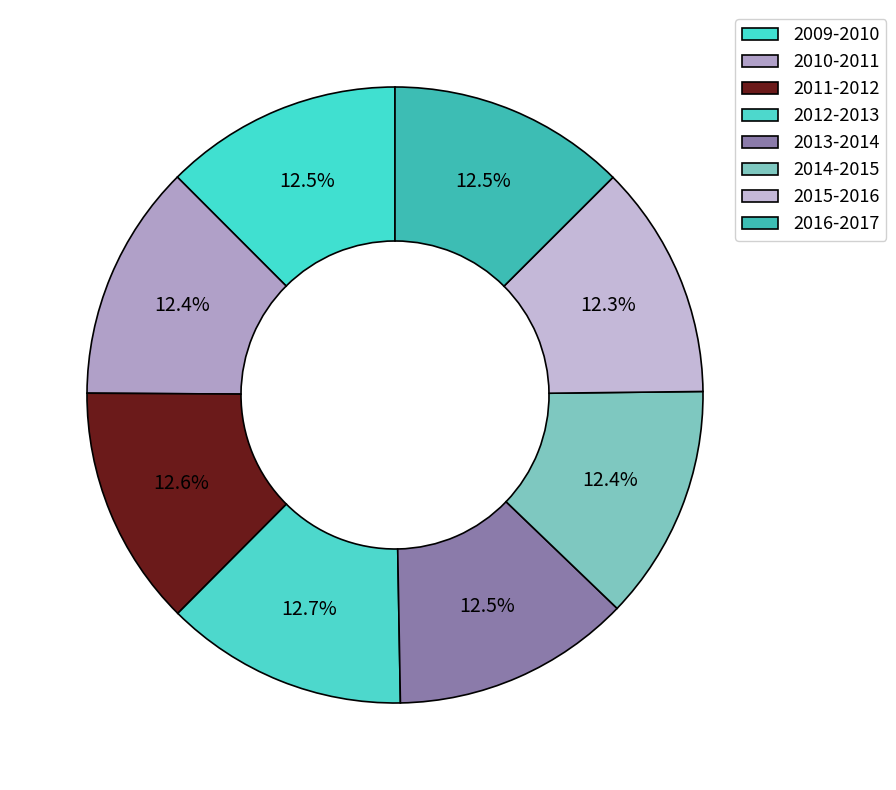

To the nearest percent, what percentage of the pie is 2016-2017?

13%